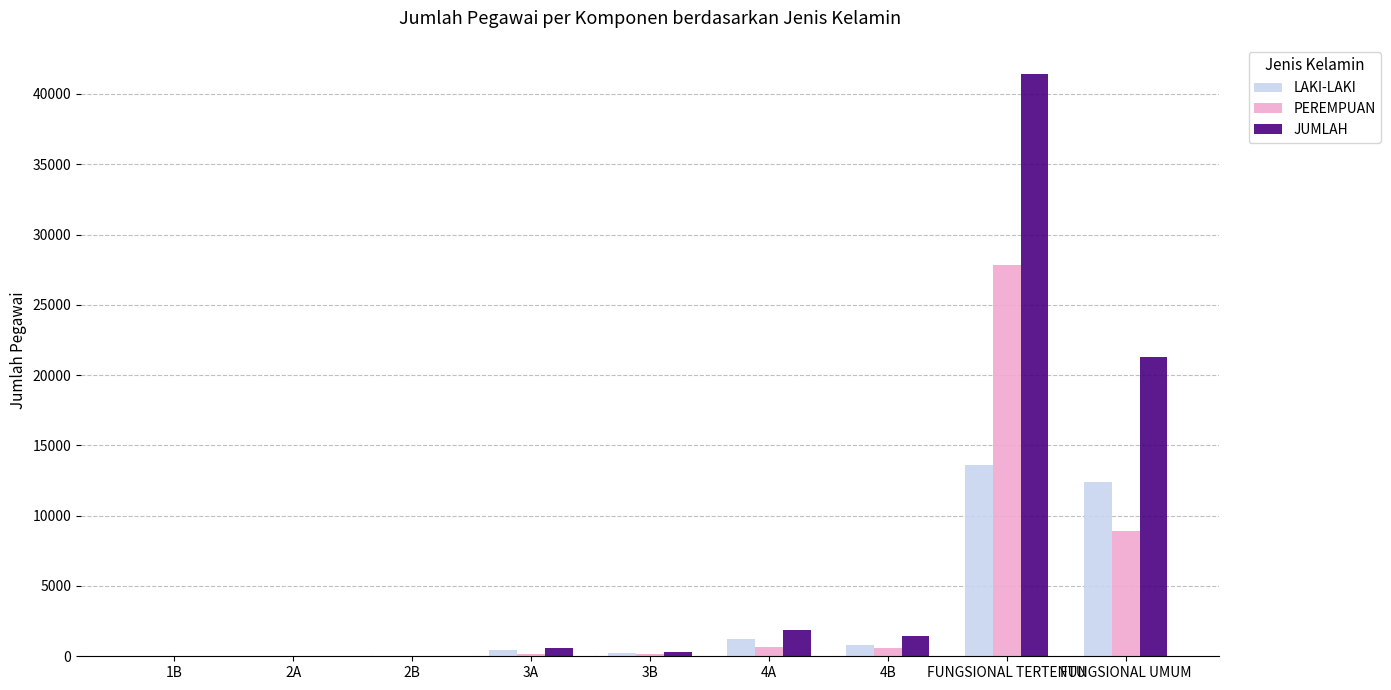

The value of PEREMPUAN at 1B is 0. True or false?

True